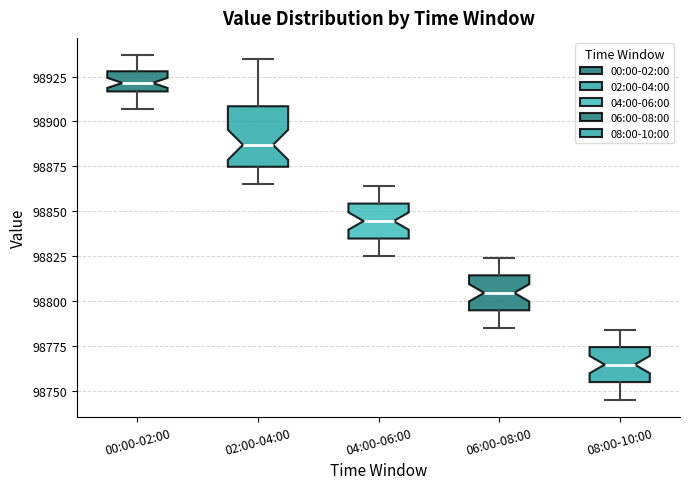

Where is the lower edge of the box for 06:00-08:00 on the y-axis? The values are not printed on the chart, so give them approximately, as read against the axis.

98795